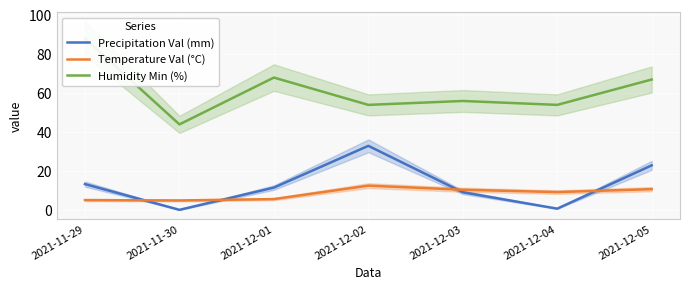

Which category has the highest value across all series?

2021-11-29